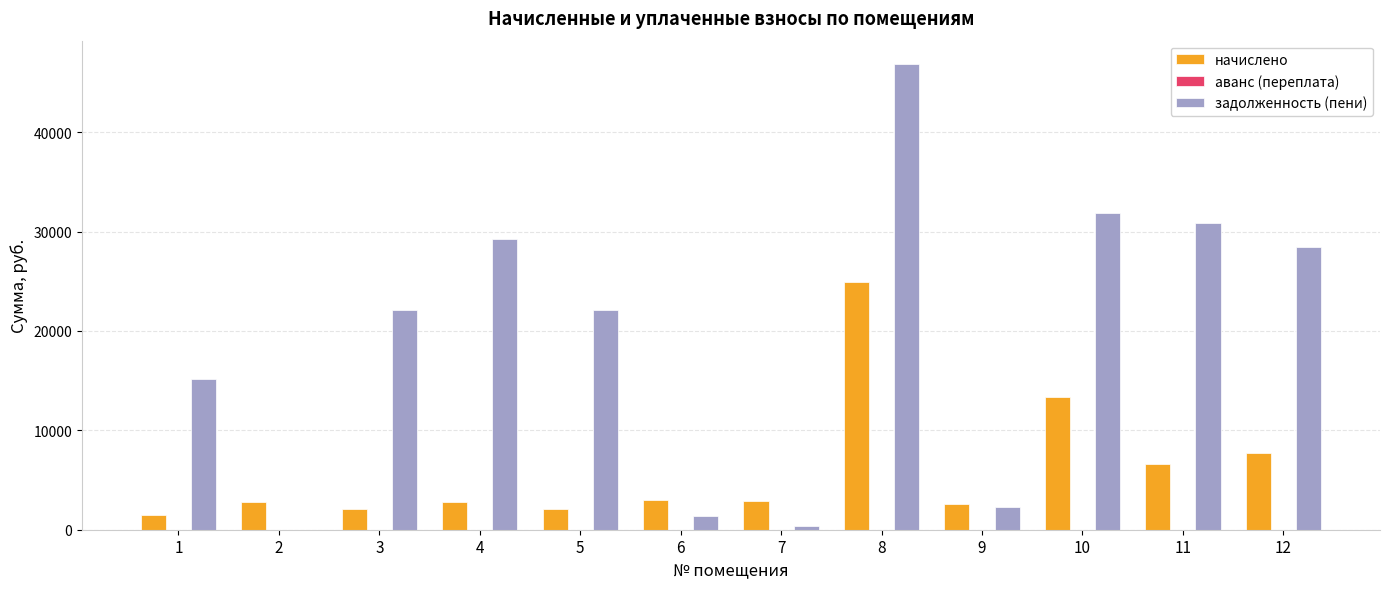

At which category is the sum across all series the highest?

8